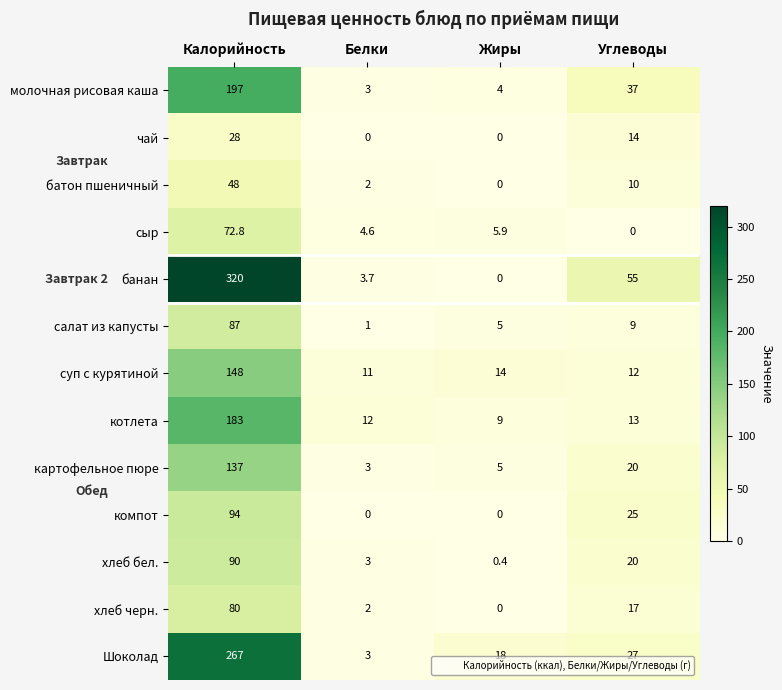

Which category has the highest value across all series?

Калорийность